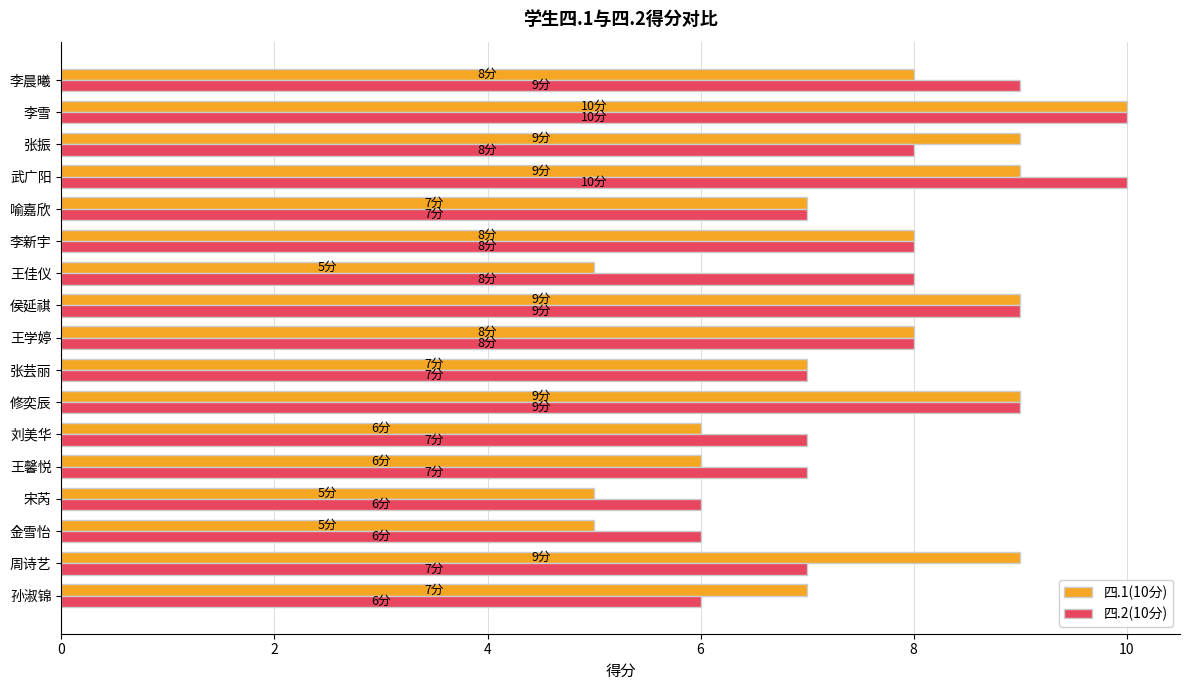

Count the number of categories in the chart.

17